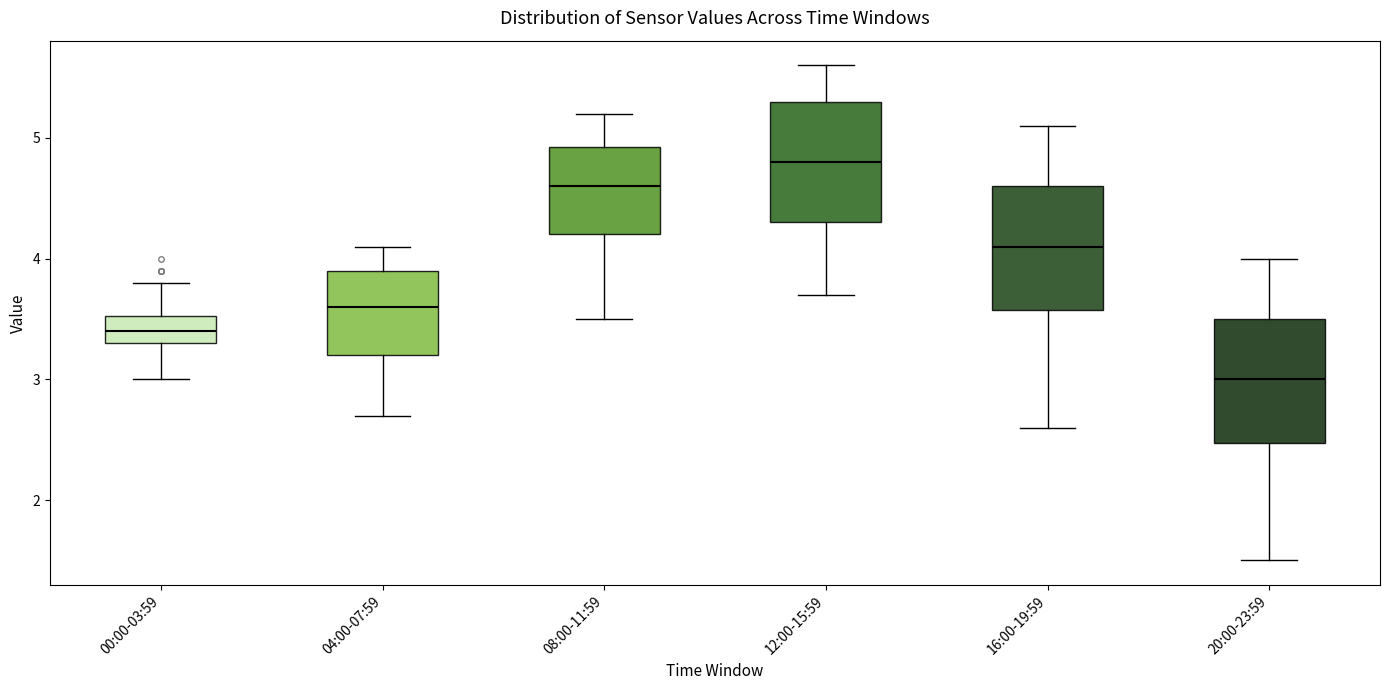

Reading left to right, transcribe this box plot: for each box, give where its median line is, the range the box spans, and where its two whiskers end, as read against the y-axis. The values are not printed on the chart, so give them approximately, as read against the axis.

00:00-03:59: median 3.4, box 3.3 to 3.5, whiskers 3.0 to 3.8
04:00-07:59: median 3.6, box 3.2 to 3.9, whiskers 2.7 to 4.1
08:00-11:59: median 4.6, box 4.2 to 4.9, whiskers 3.5 to 5.2
12:00-15:59: median 4.8, box 4.3 to 5.3, whiskers 3.7 to 5.6
16:00-19:59: median 4.1, box 3.6 to 4.6, whiskers 2.6 to 5.1
20:00-23:59: median 3.0, box 2.5 to 3.5, whiskers 1.5 to 4.0